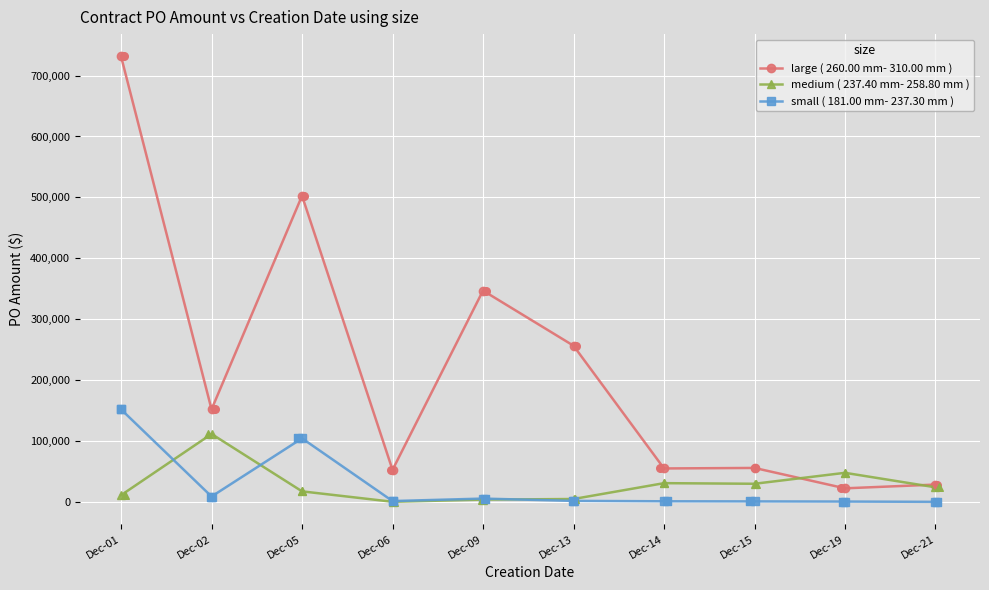

What are all the series names shown in the legend?

large ( 260.00 mm- 310.00 mm ), medium ( 237.40 mm- 258.80 mm ), small ( 181.00 mm- 237.30 mm )